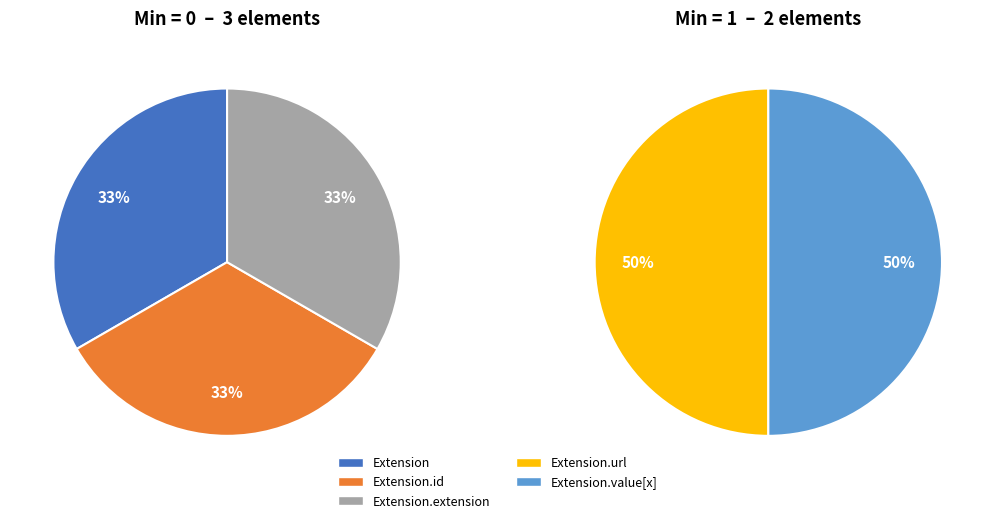

Is there any slice that represents more than half of the pie?

No